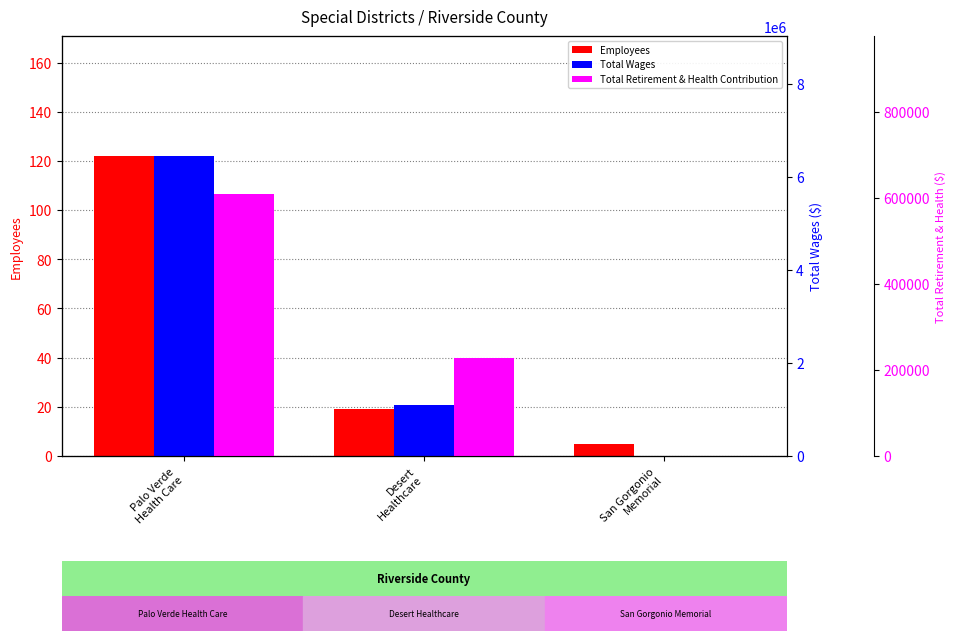

Between Palo Verde
Health Care and San Gorgonio
Memorial, which is larger?

Palo Verde
Health Care